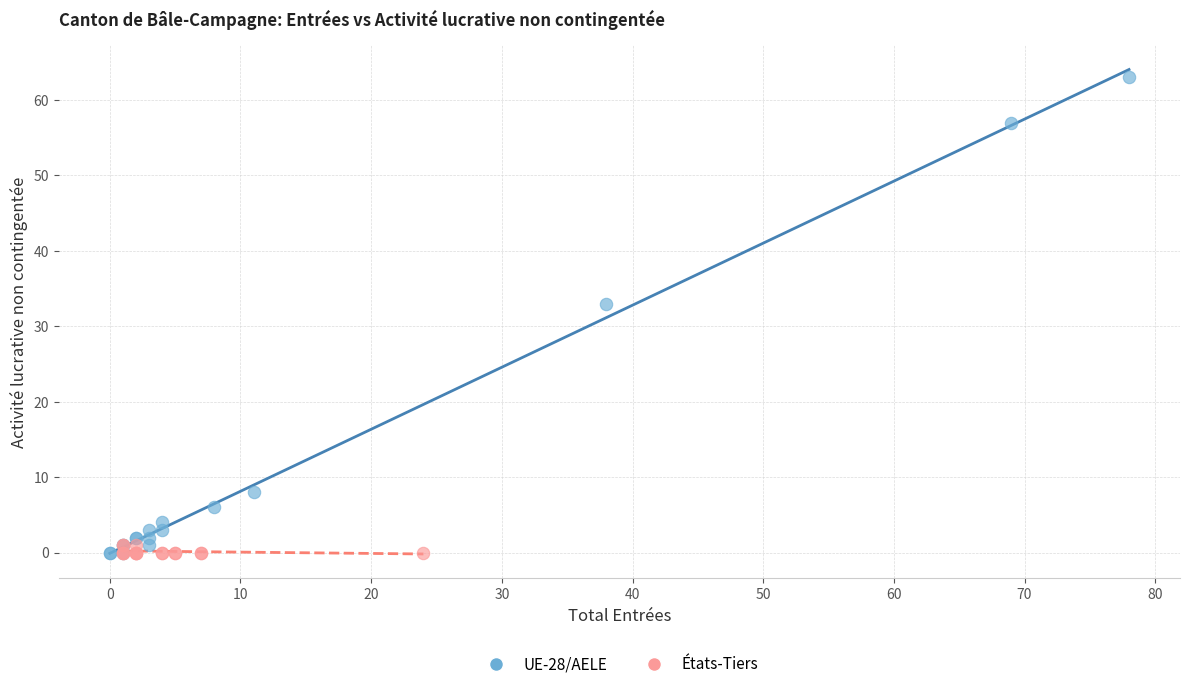

Which series contains the highest Y value?

UE-28/AELE